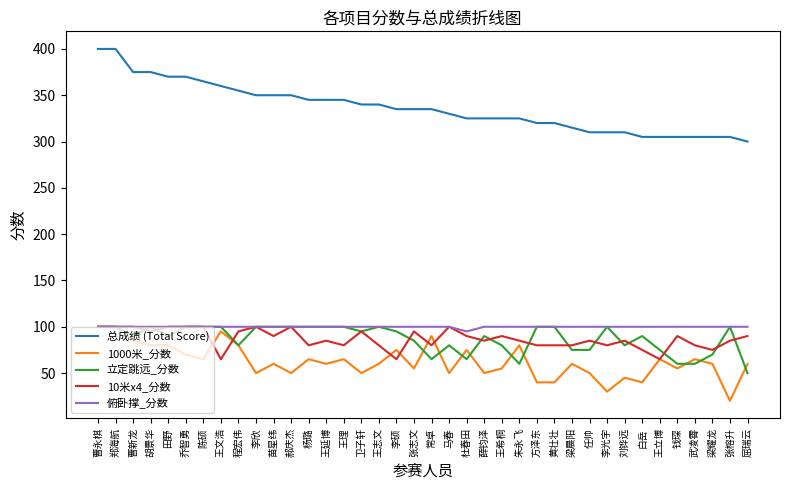

What position from the left is 郝庆杰?

12